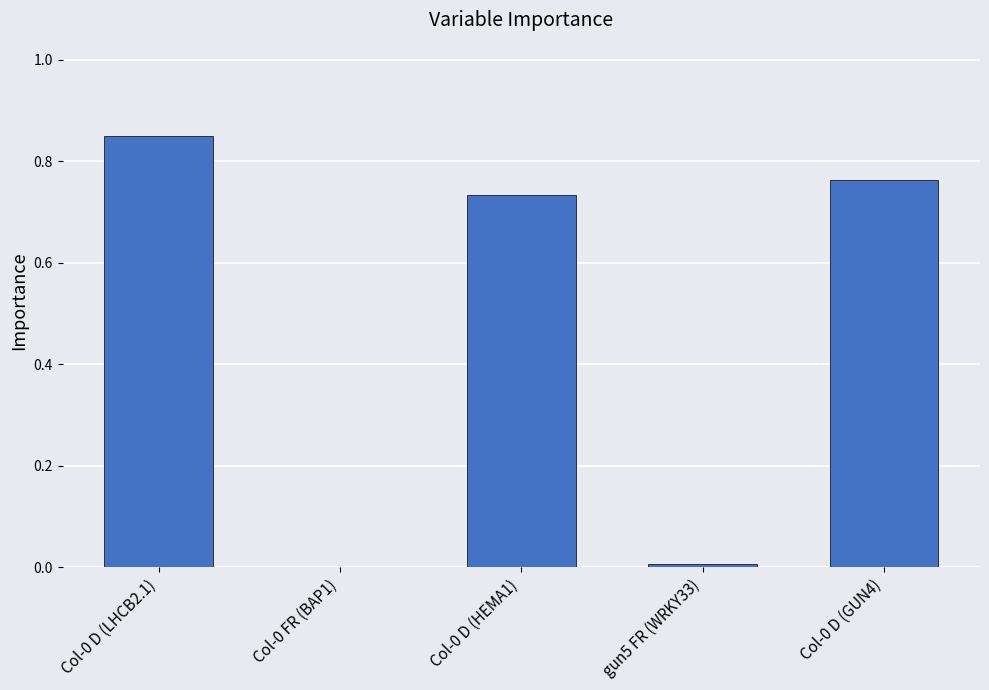

Are the bars horizontal?

No